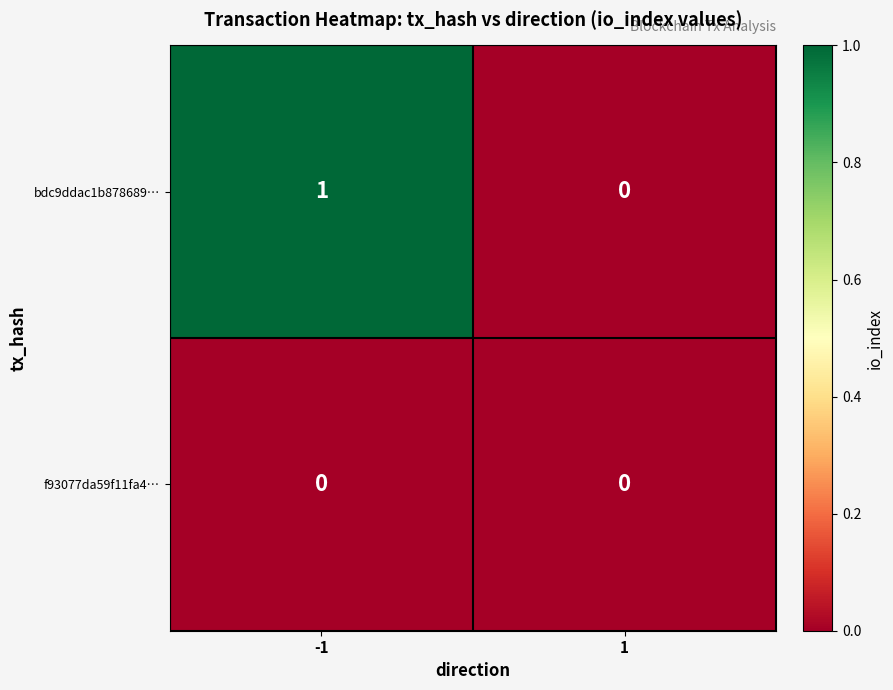

What is the total value across all series at -1?

1